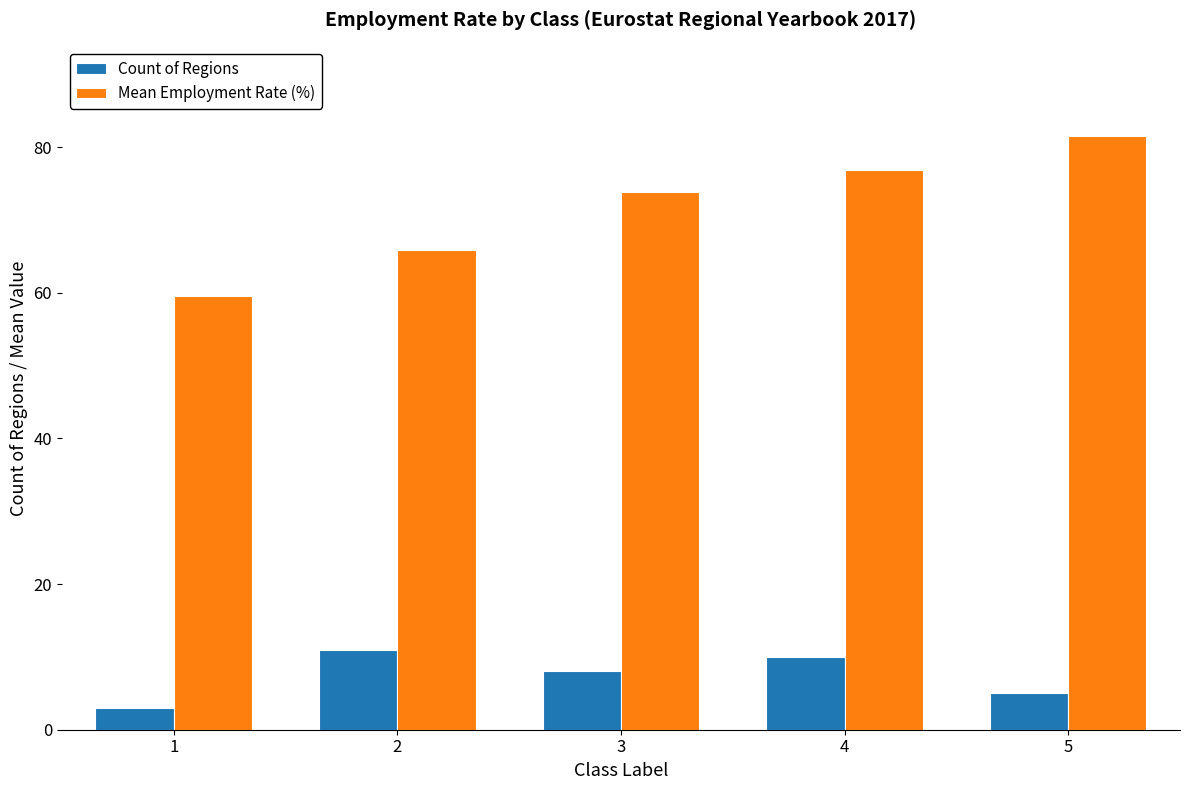

What is the total value across all series at 5?

86.6